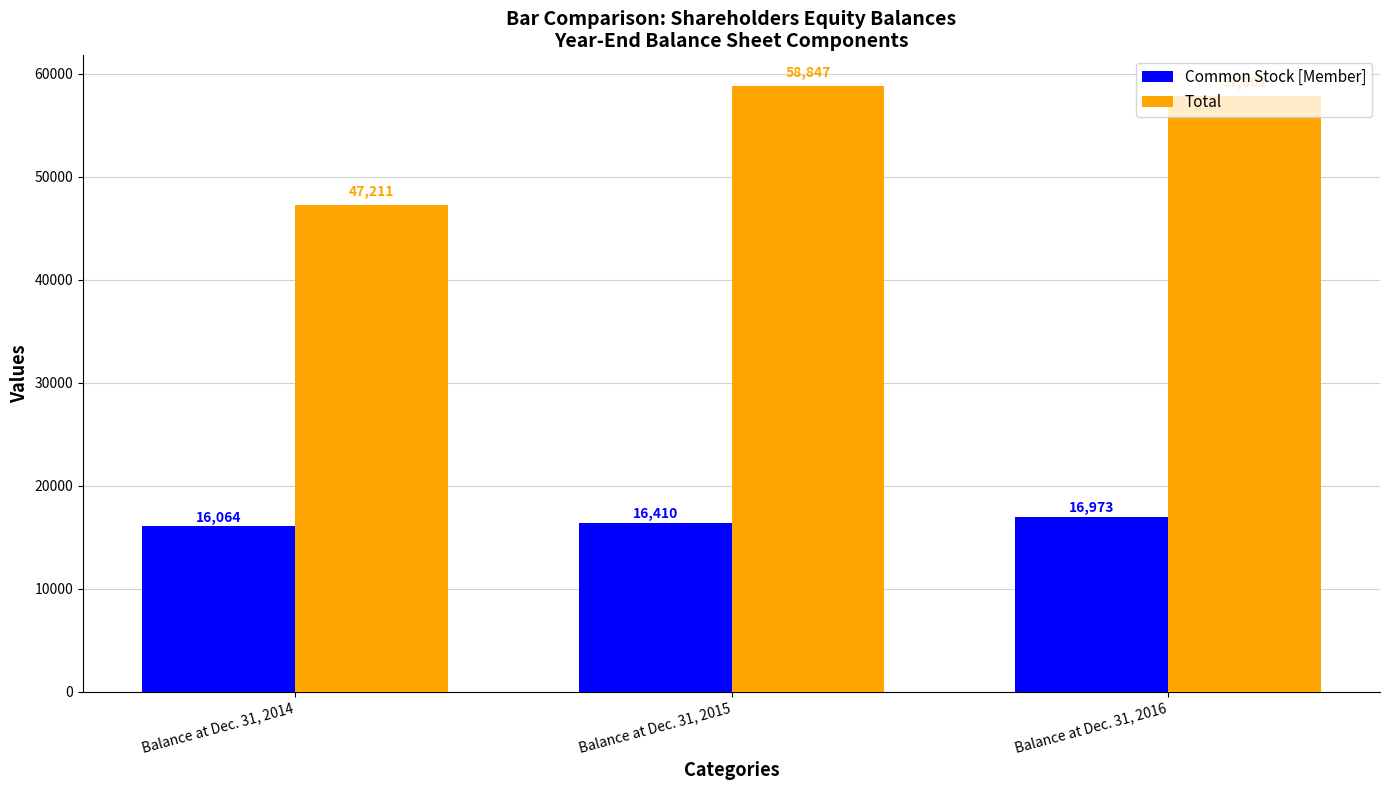

Read the Common Stock [Member] value at Balance at Dec. 31, 2014, to the nearest 50.

16050